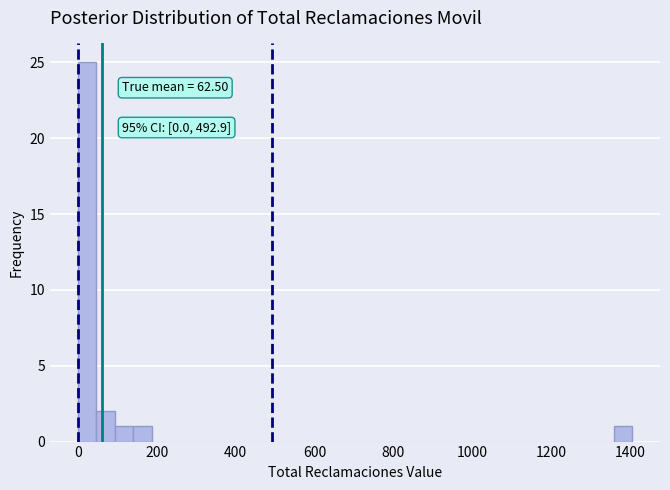

Read against the x-axis, roughly where is the centre of the tallest bar?

20